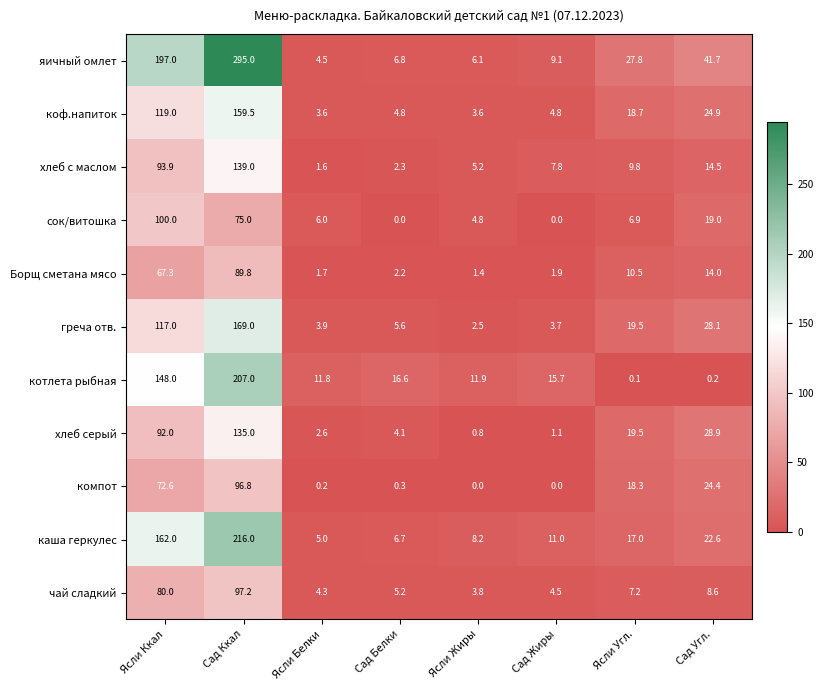

True or false: яичный омлет has a value of 2.9 at Ясли Белки.

False